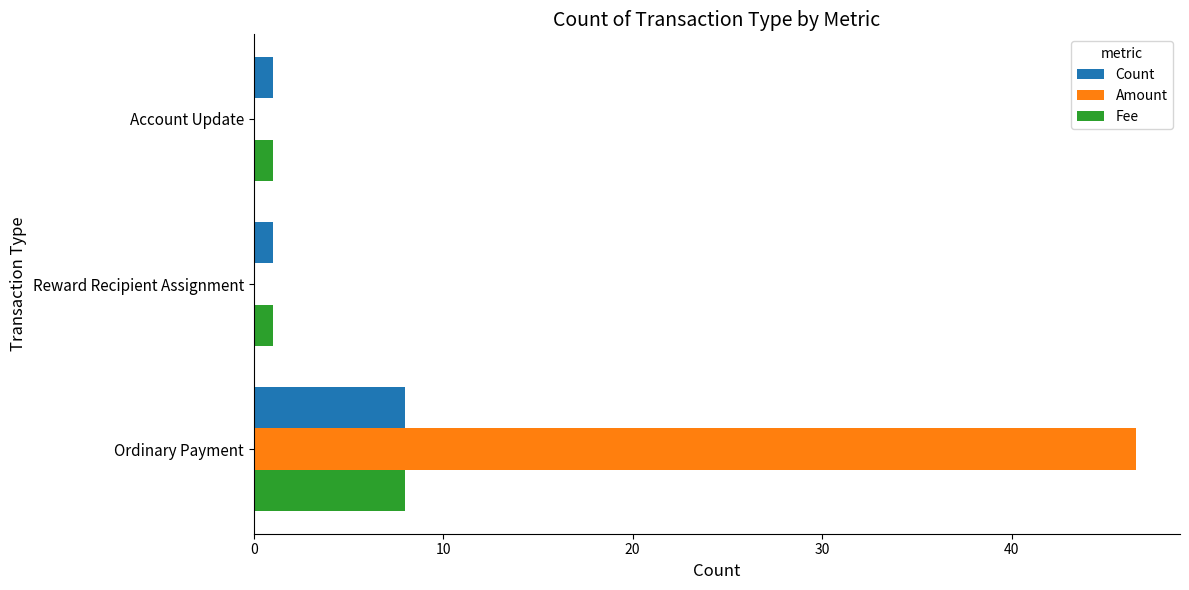

Which category has the highest value across all series?

Ordinary Payment